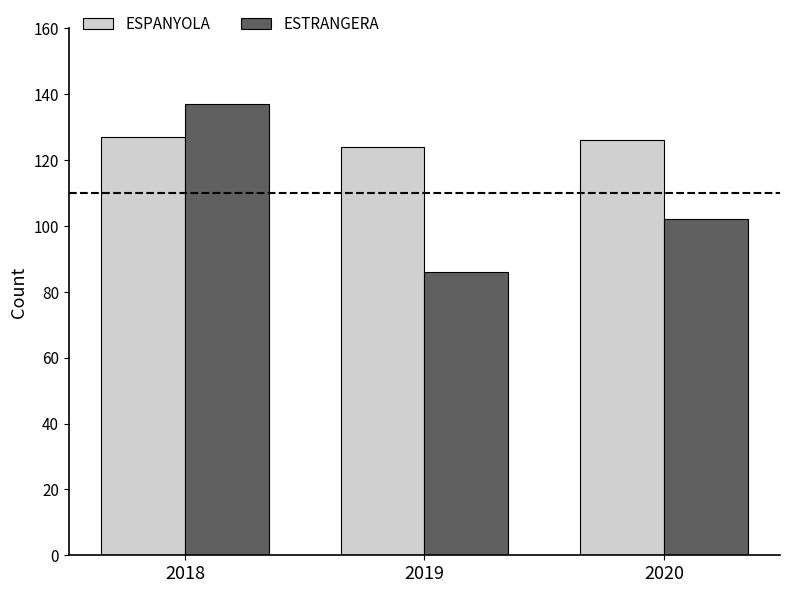

What is the minimum value for ESTRANGERA?

86